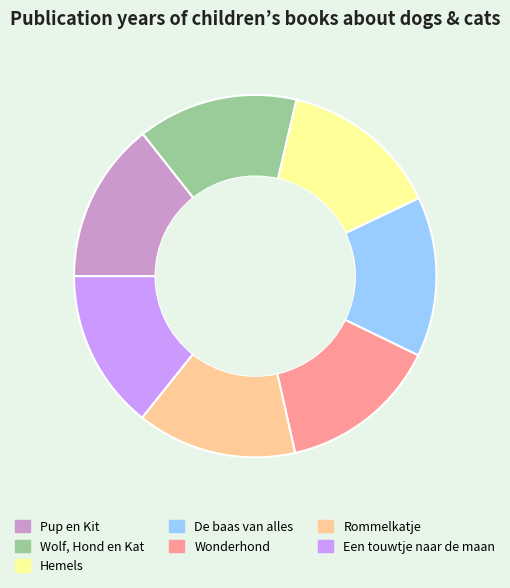

Combined, do Rommelkatje and Een touwtje naar de maan account for over 50%?

No